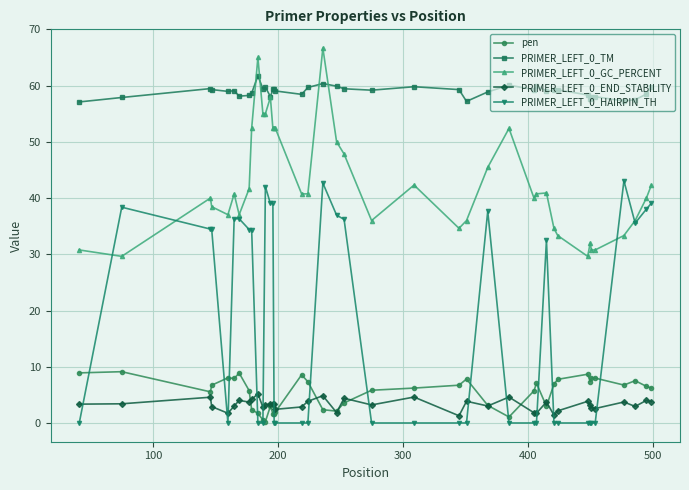

How many distinct data groups are displayed?

5